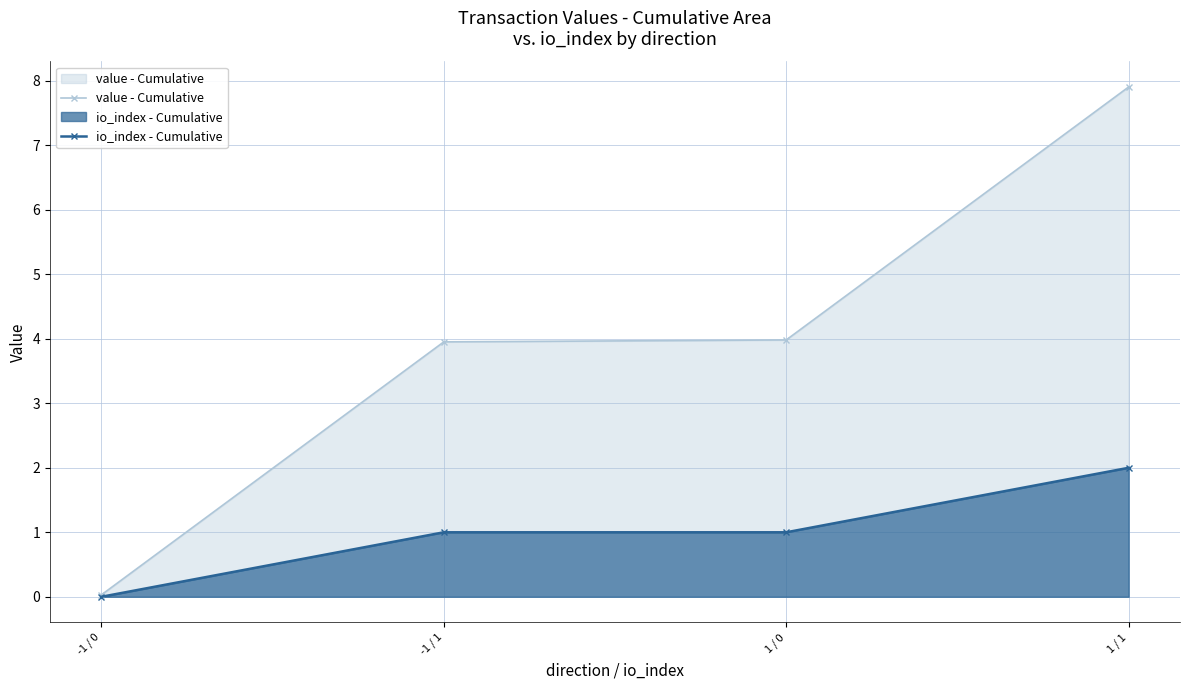

The io_index - Cumulative series shows 1.0 at 1 / 0. True or false?

True